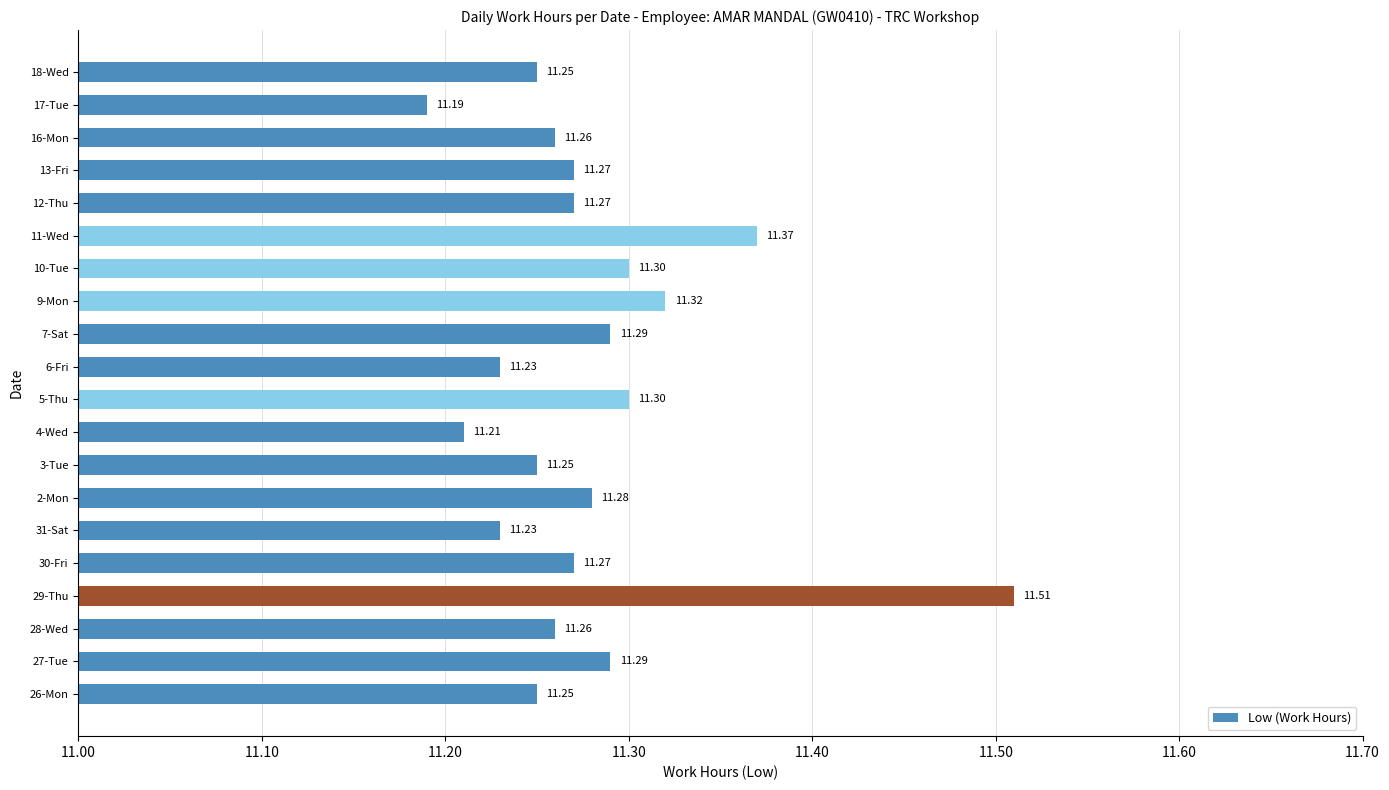

What is the sum of all values?

225.6